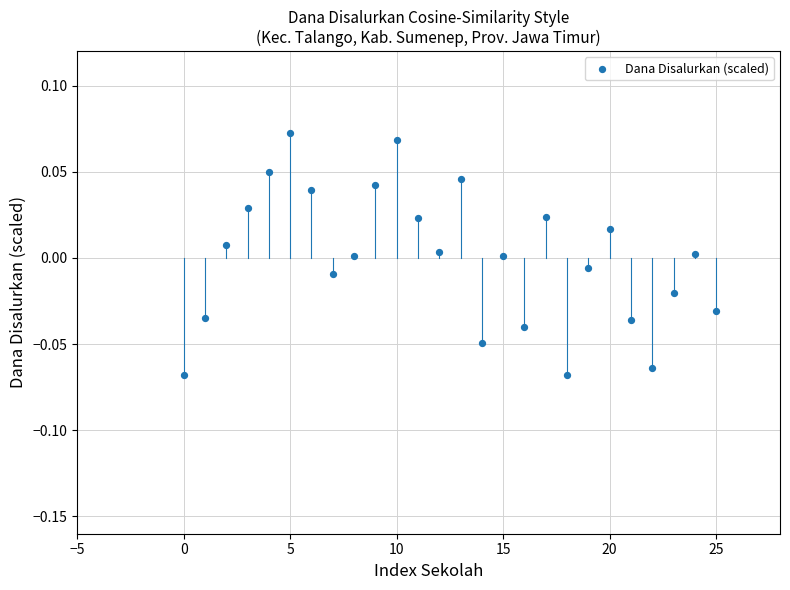

Count the number of points in this scatter plot.

26